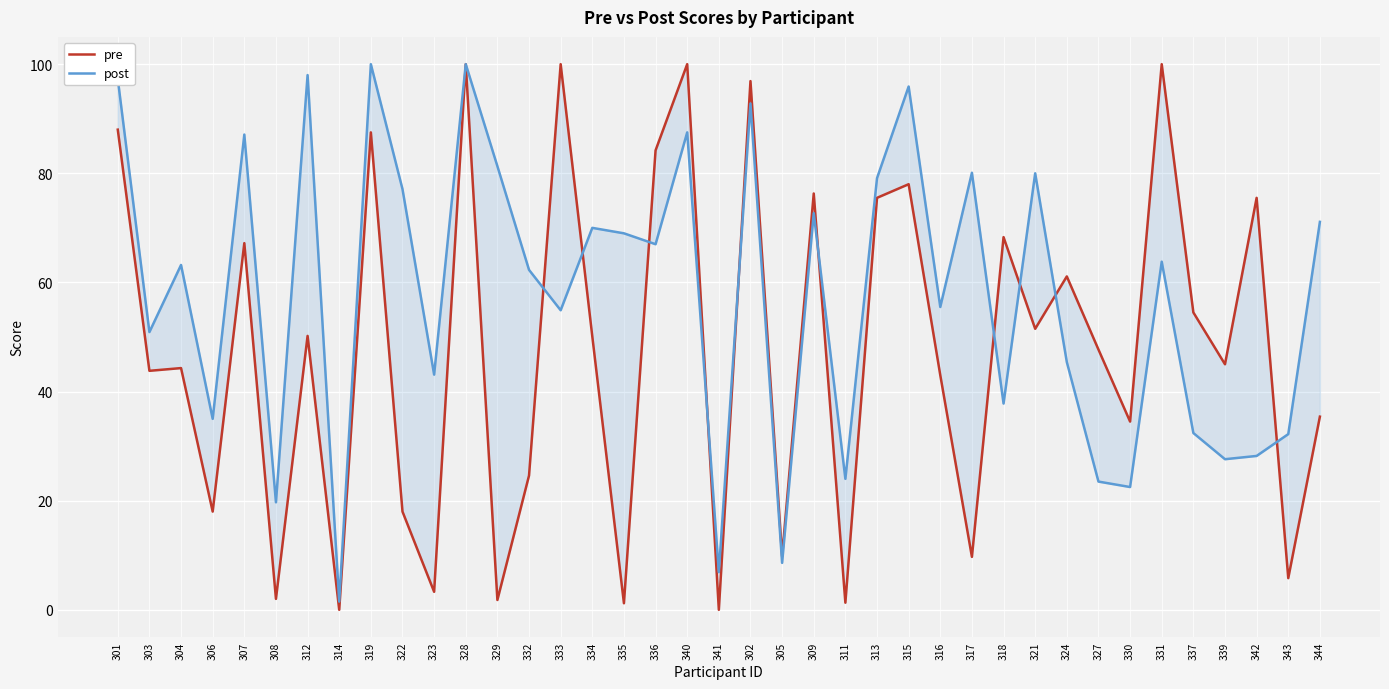

The value of pre at 309 is 49.8. True or false?

False